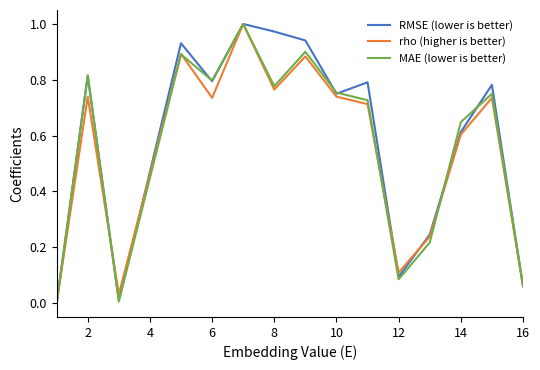

Does the chart display data point markers on the line(s)?

No